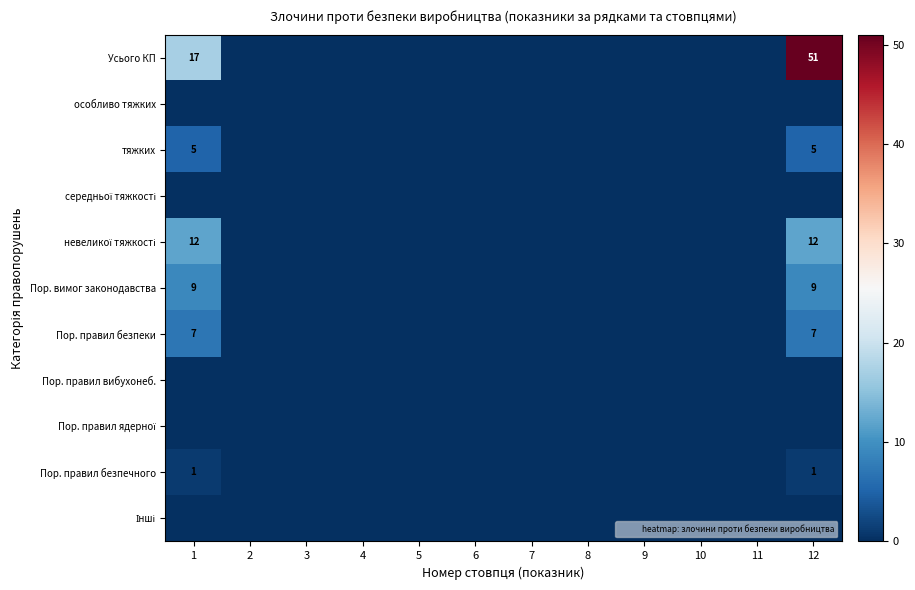

Is it true that Усього КП equals 30 at 9?

False